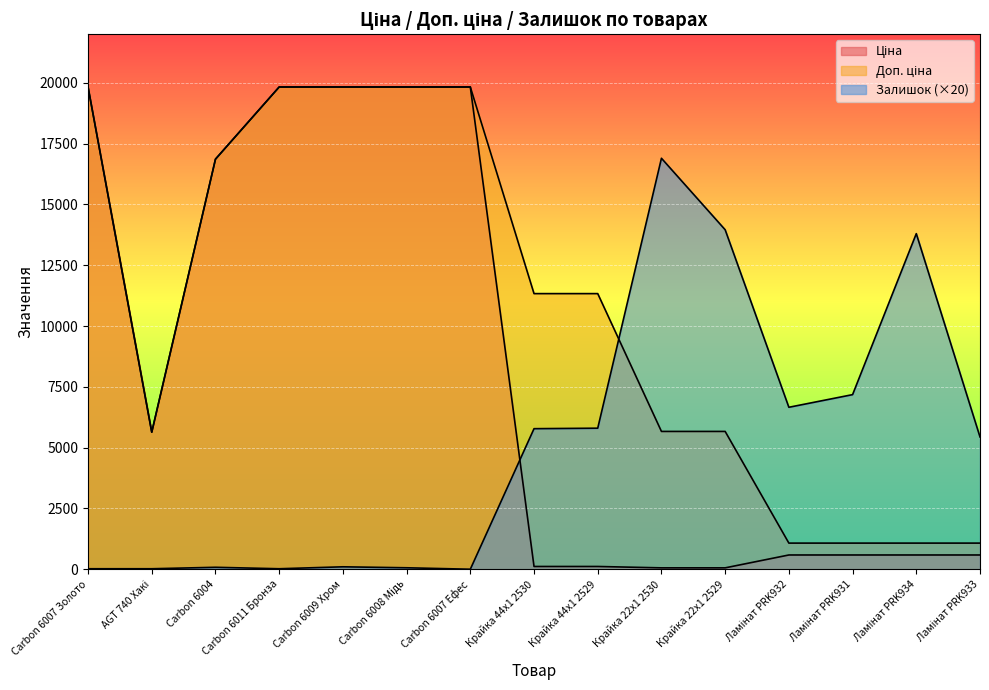

True or false: Доп. ціна has more than 2 points higher than both neighbors.

False